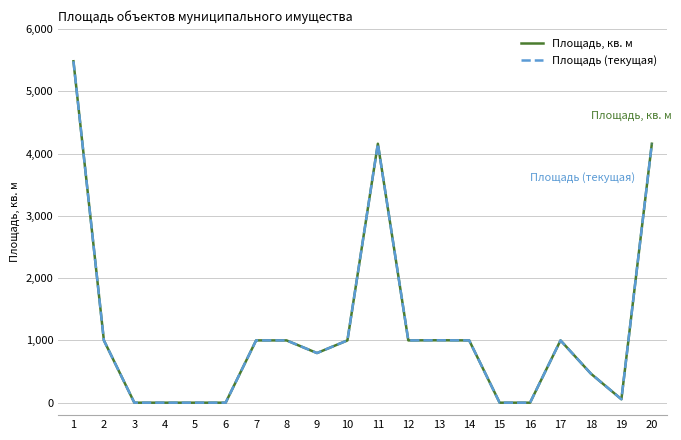

Is this an area chart (filled region under the line)?

No